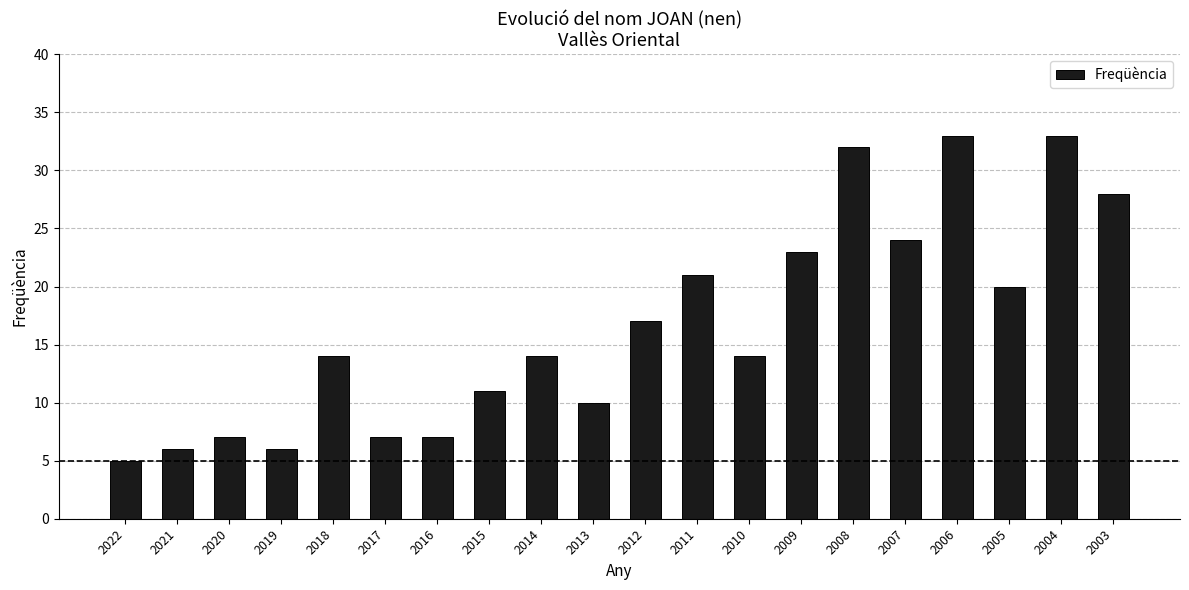

True or false: the data shows 12 at 2012.

False